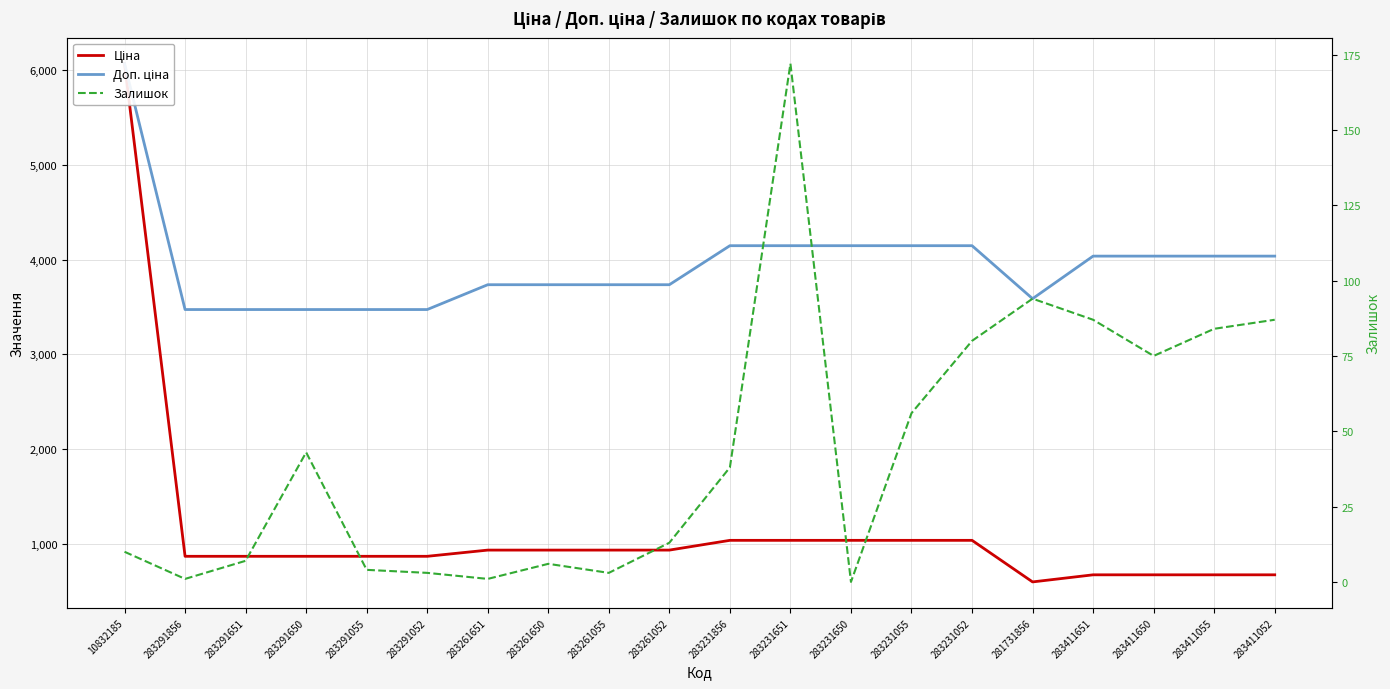

At which category does Ціна reach its first local valley?

281731856